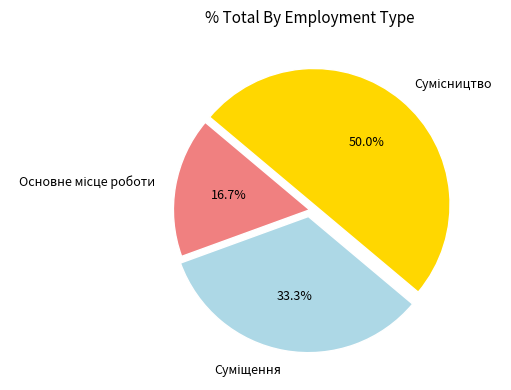

Approximately how many times larger is the value at Основне місце роботи compared to Сумісництво?

0.3